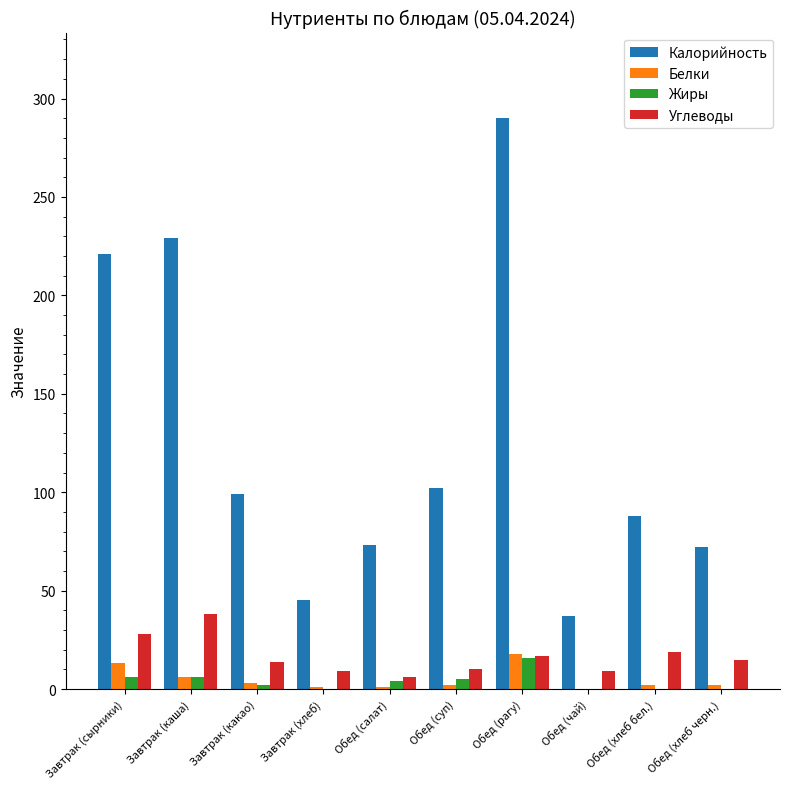

What is the total value across all series at Завтрак (какао)?

118